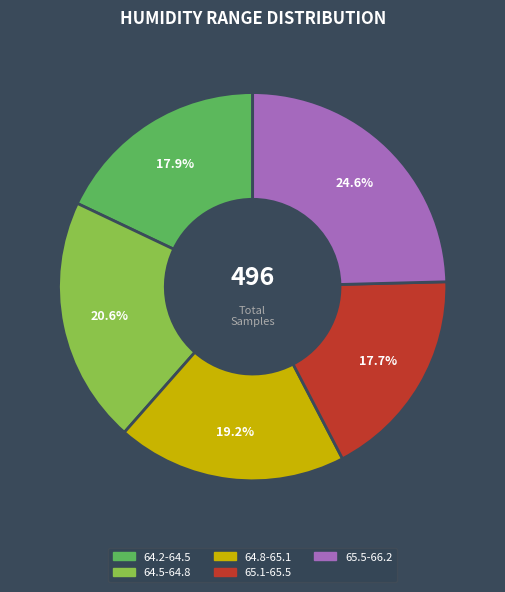

Is there any slice that represents more than half of the pie?

No